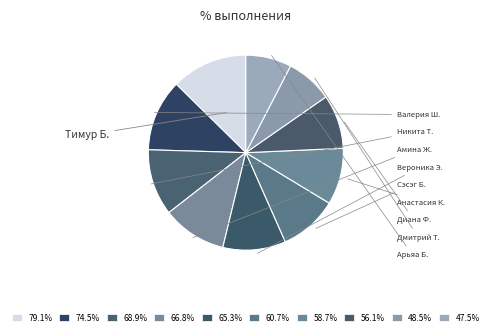

How many slices are in this pie chart?

10